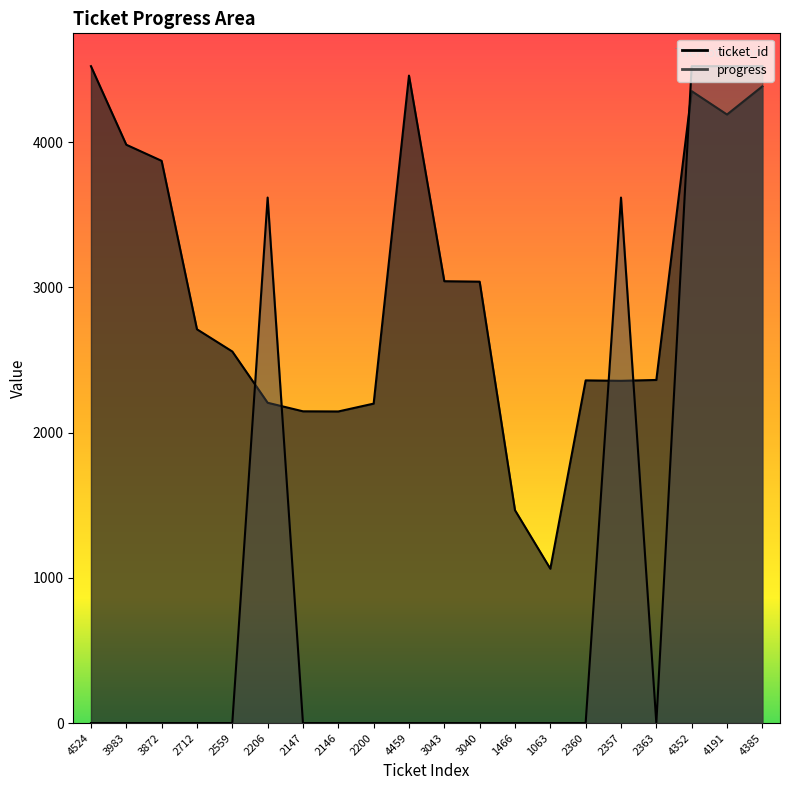

What is the difference between the maximum and minimum values in the ticket_id_line series?

3461.0